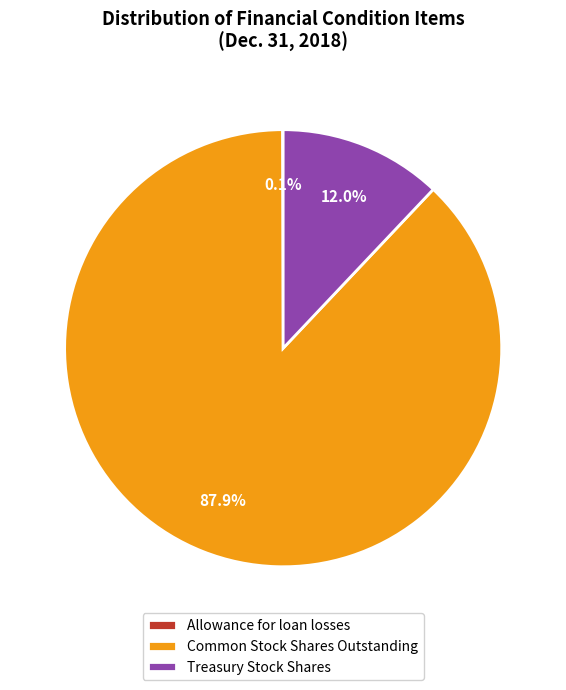

Does Common Stock Shares Outstanding account for over 50% of the chart?

Yes